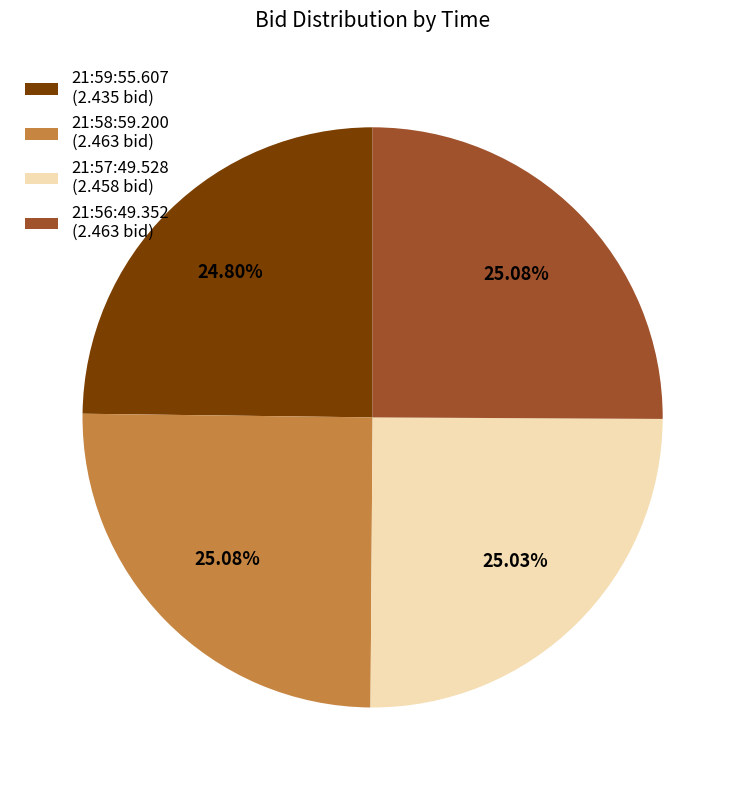

Does 21:57:49.528 account for over 50% of the chart?

No